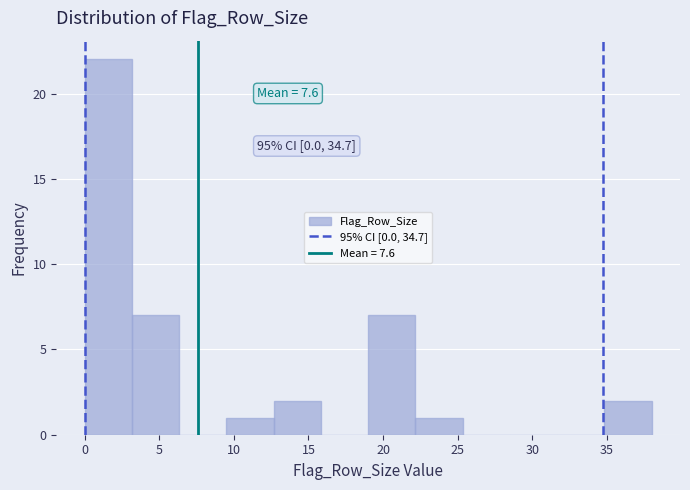

Which range on the x-axis has the tallest bar?

0.0 to 3.0